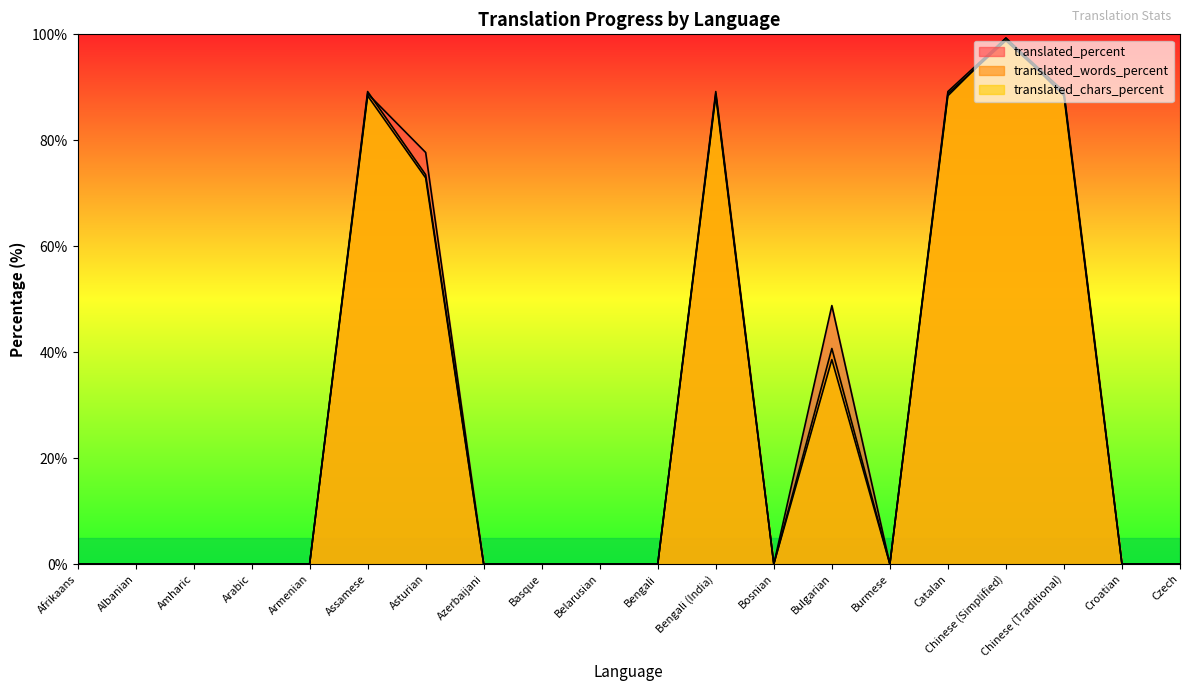

Rank the series by their average value, from highest to lowest.

translated_percent, translated_words_percent, translated_chars_percent